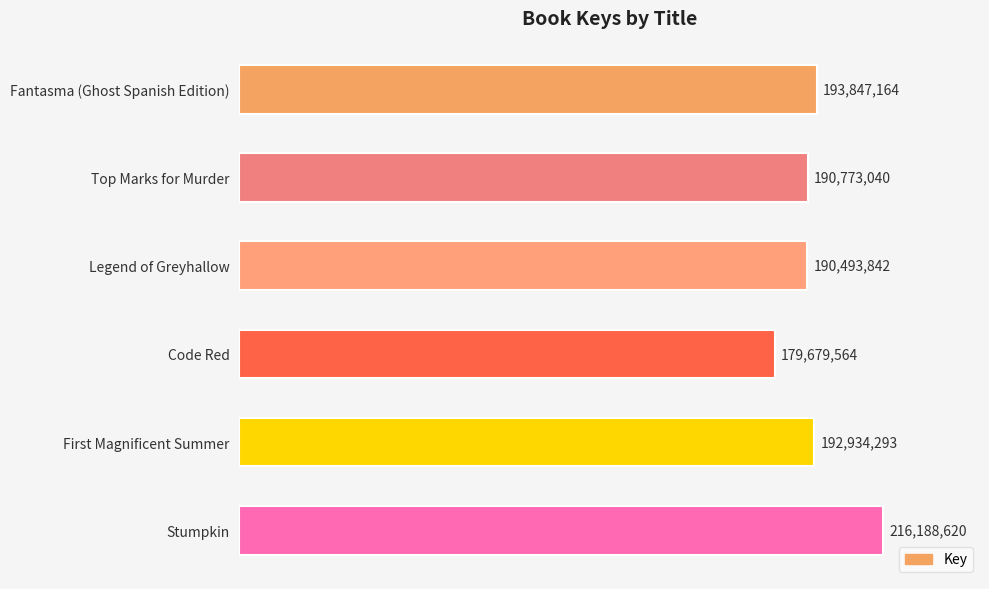

Are the bars horizontal?

Yes